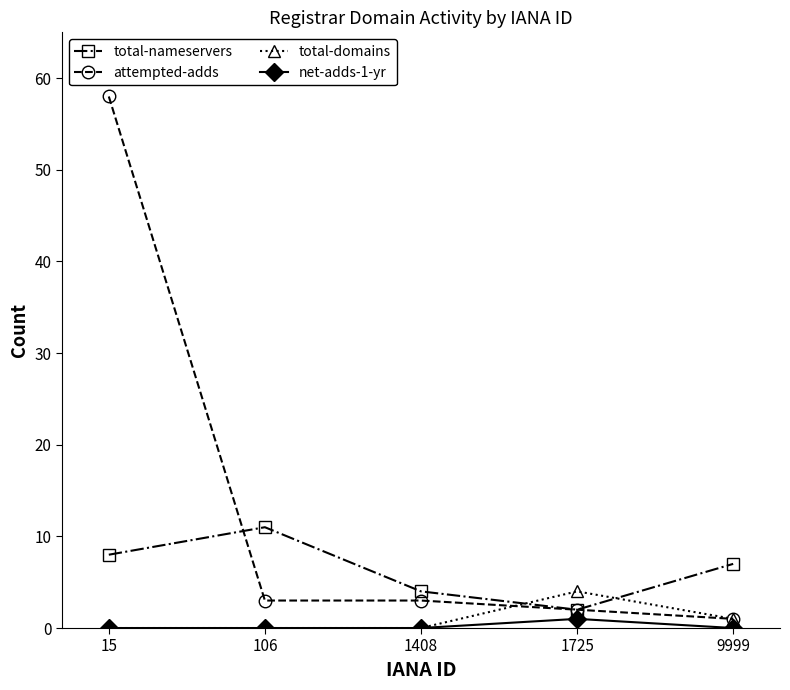

Where is the first local maximum for total-nameservers?

106